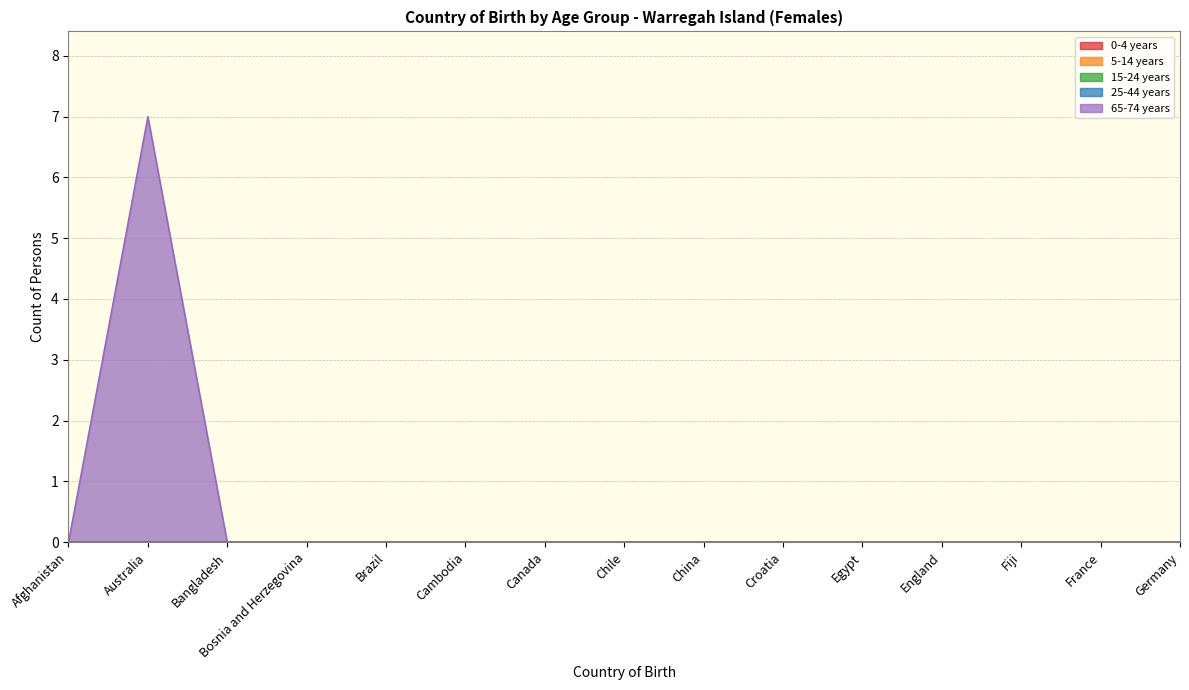

Reading right to left, extract all data points from this chart.

0-4 years: Germany=0	France=0	Fiji=0	England=0	Egypt=0	Croatia=0	China=0	Chile=0	Canada=0	Cambodia=0	Brazil=0	Bosnia and Herzegovina=0	Bangladesh=0	Australia=0	Afghanistan=0
5-14 years: Germany=0	France=0	Fiji=0	England=0	Egypt=0	Croatia=0	China=0	Chile=0	Canada=0	Cambodia=0	Brazil=0	Bosnia and Herzegovina=0	Bangladesh=0	Australia=0	Afghanistan=0
15-24 years: Germany=0	France=0	Fiji=0	England=0	Egypt=0	Croatia=0	China=0	Chile=0	Canada=0	Cambodia=0	Brazil=0	Bosnia and Herzegovina=0	Bangladesh=0	Australia=0	Afghanistan=0
25-44 years: Germany=0	France=0	Fiji=0	England=0	Egypt=0	Croatia=0	China=0	Chile=0	Canada=0	Cambodia=0	Brazil=0	Bosnia and Herzegovina=0	Bangladesh=0	Australia=0	Afghanistan=0
65-74 years: Germany=0	France=0	Fiji=0	England=0	Egypt=0	Croatia=0	China=0	Chile=0	Canada=0	Cambodia=0	Brazil=0	Bosnia and Herzegovina=0	Bangladesh=0	Australia=7	Afghanistan=0